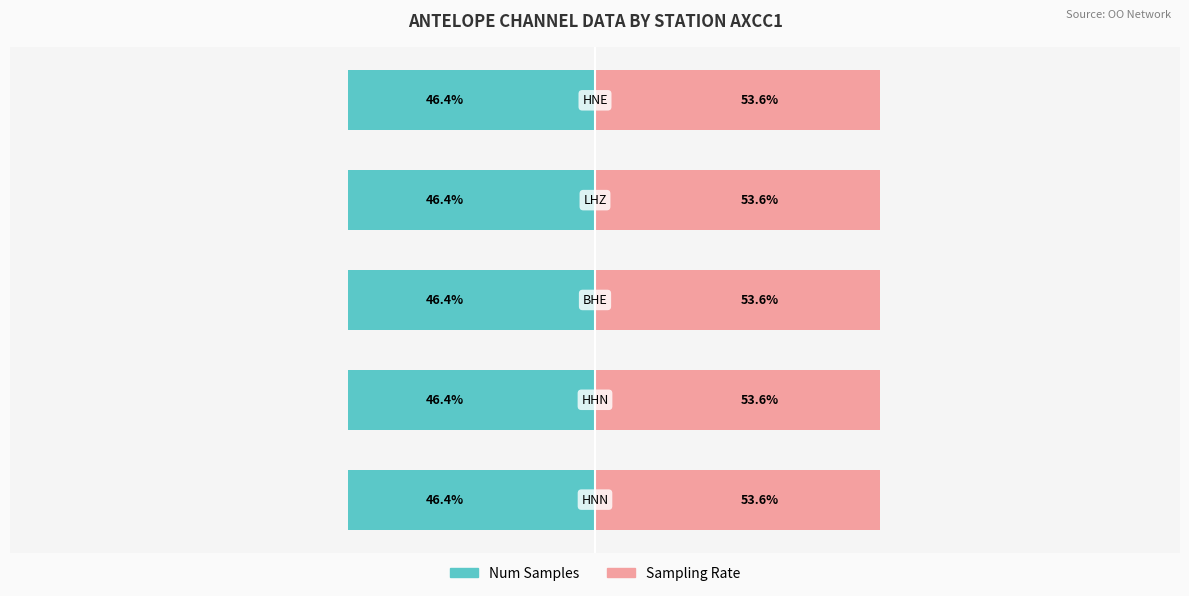

At 4, list the series in order from largest to smallest.

Sampling Rate, Num Samples